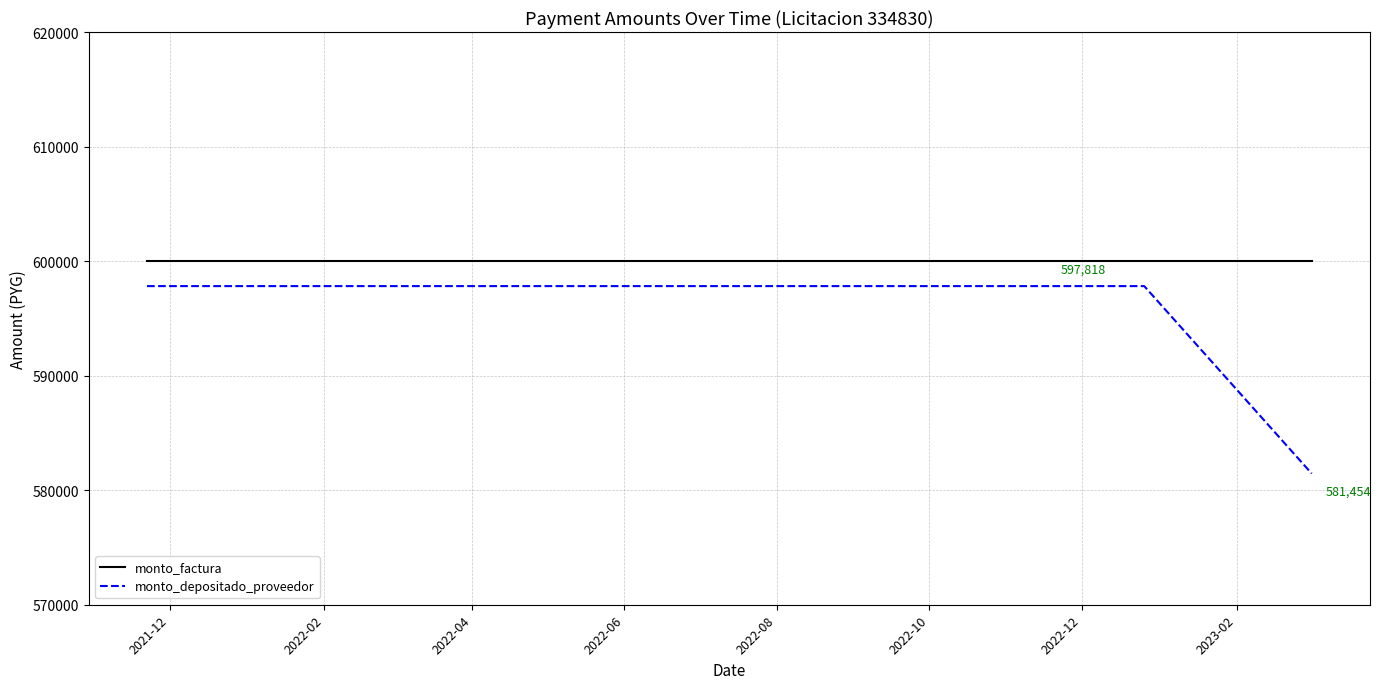

At which category is the sum across all series the highest?

2021-12